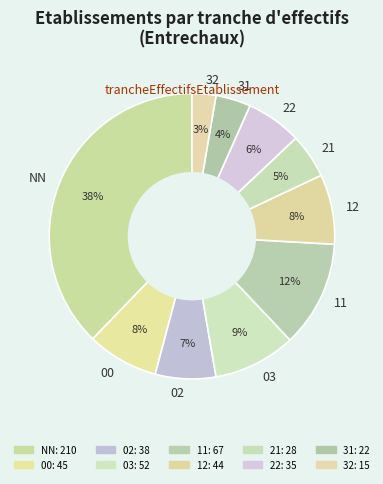

Count the number of slices in the pie.

10